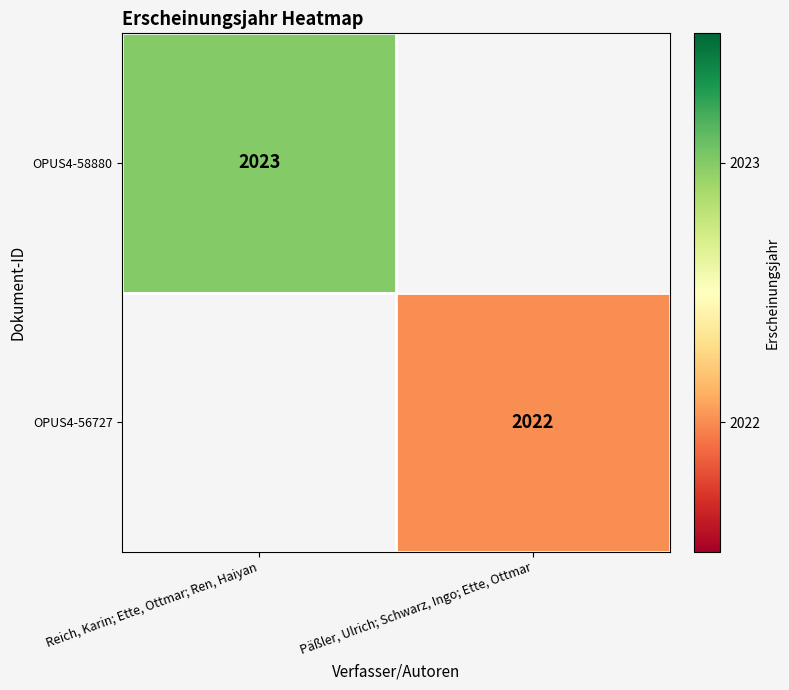

What is the greatest value displayed?

2023.0